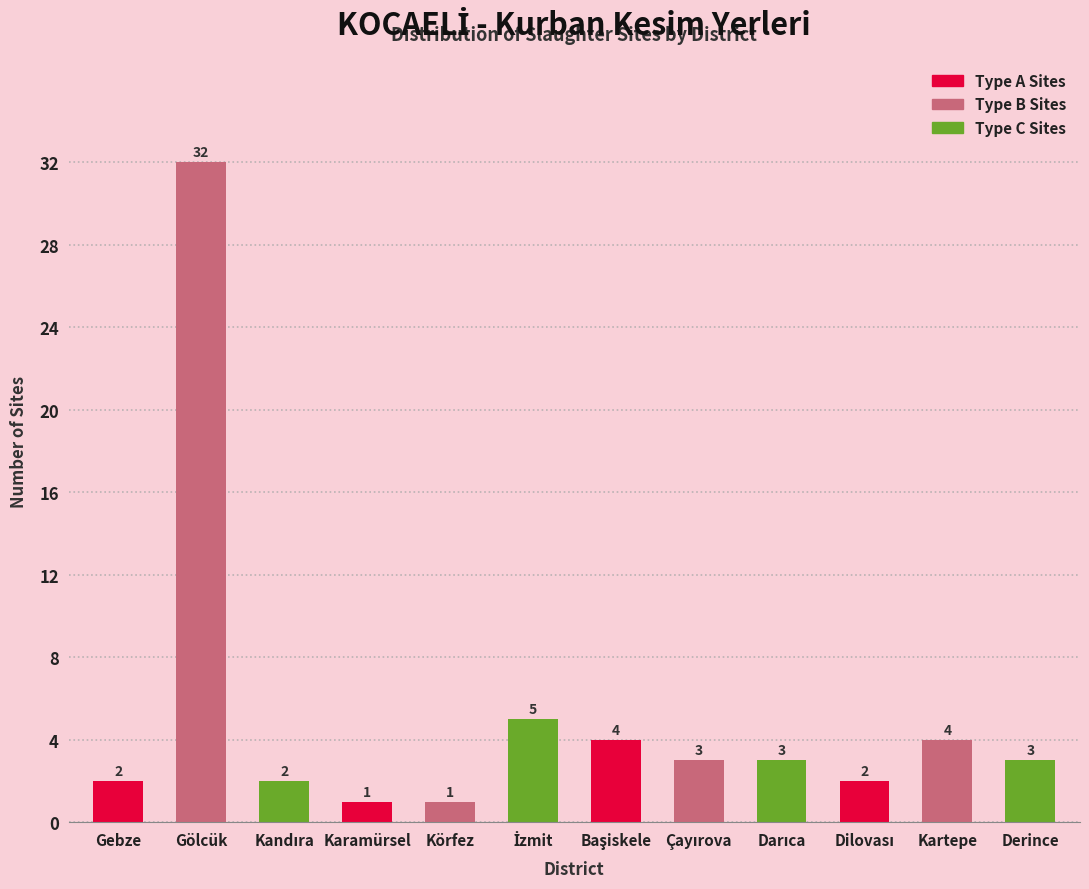

Reading right to left, extract all data points from this chart.

3	4	2	3	3	4	5	1	1	2	32	2